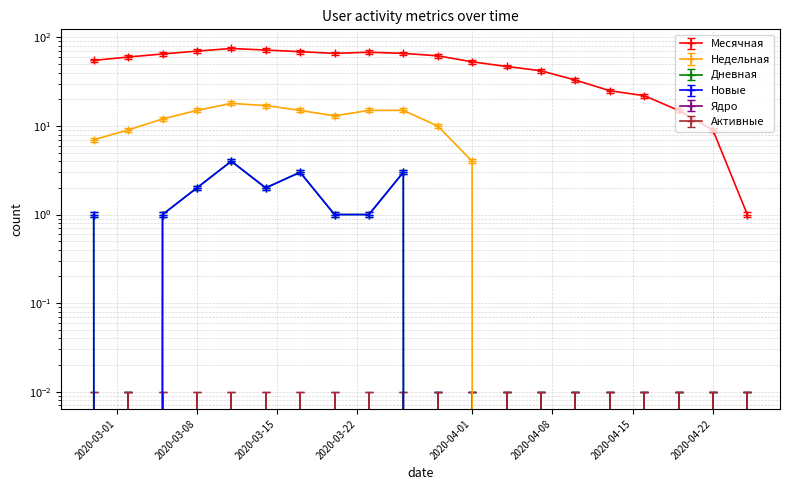

Which series has the largest range (max minus min)?

Месячная